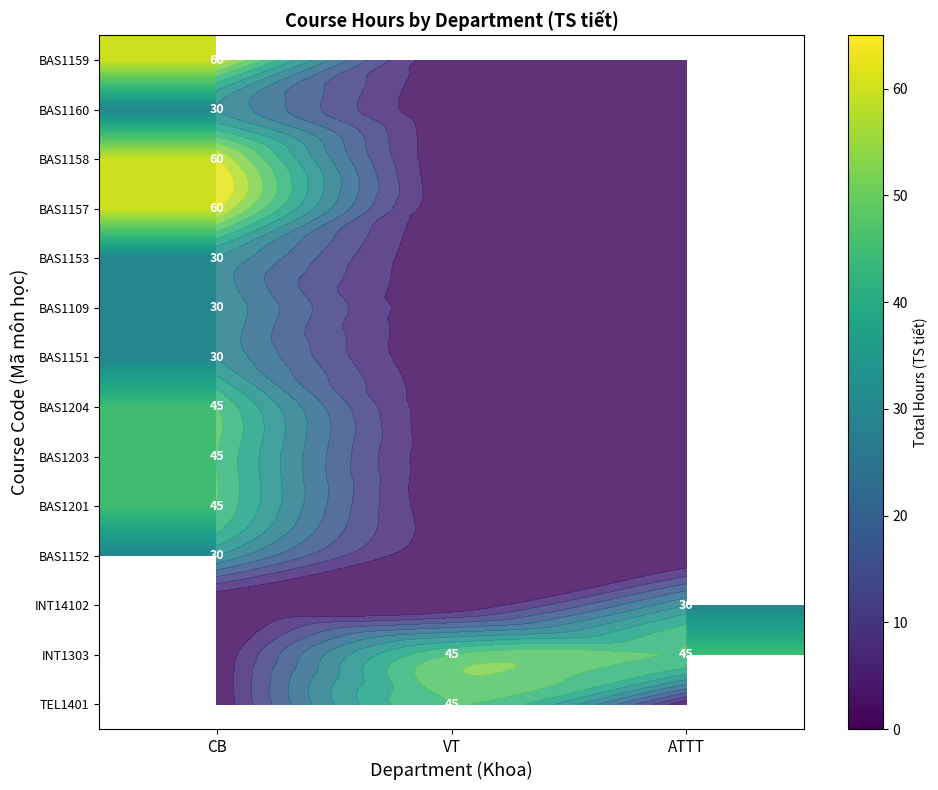

Between VT and CB, which is larger?

CB